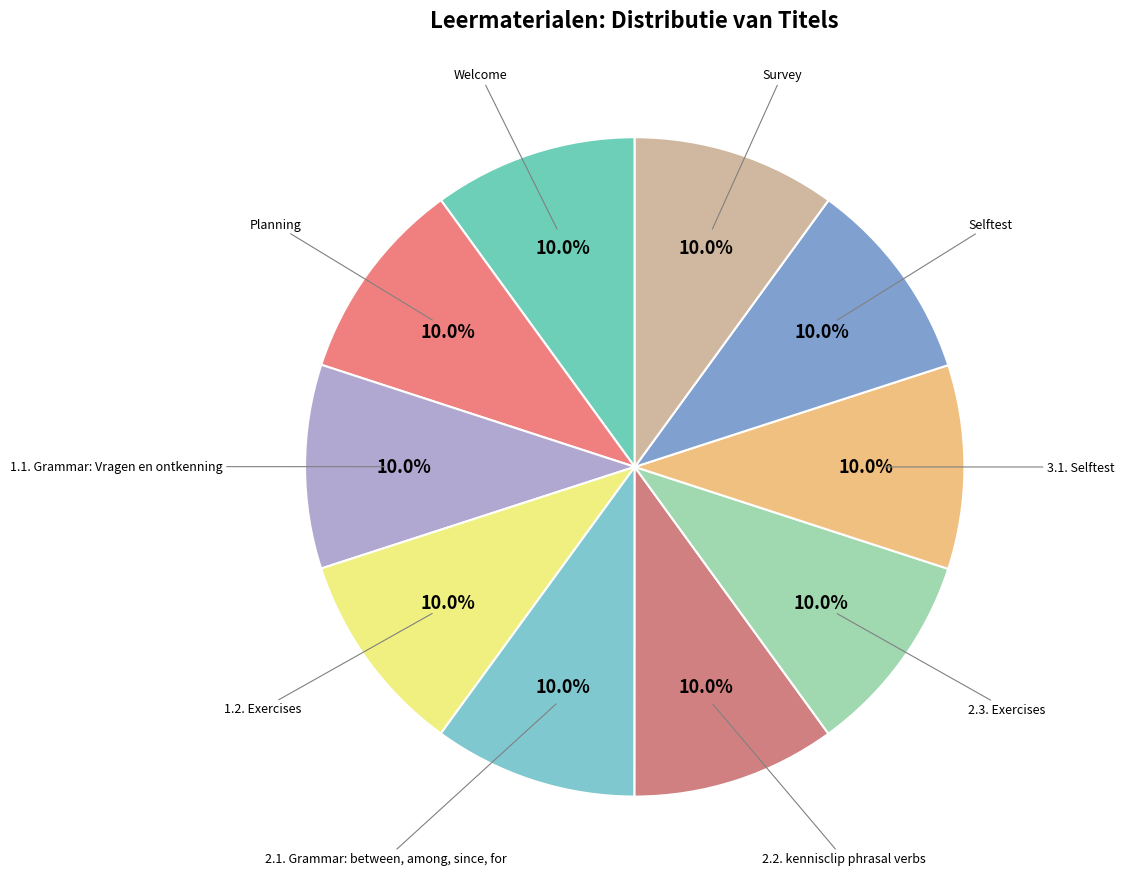

How many segments does this pie chart have?

10